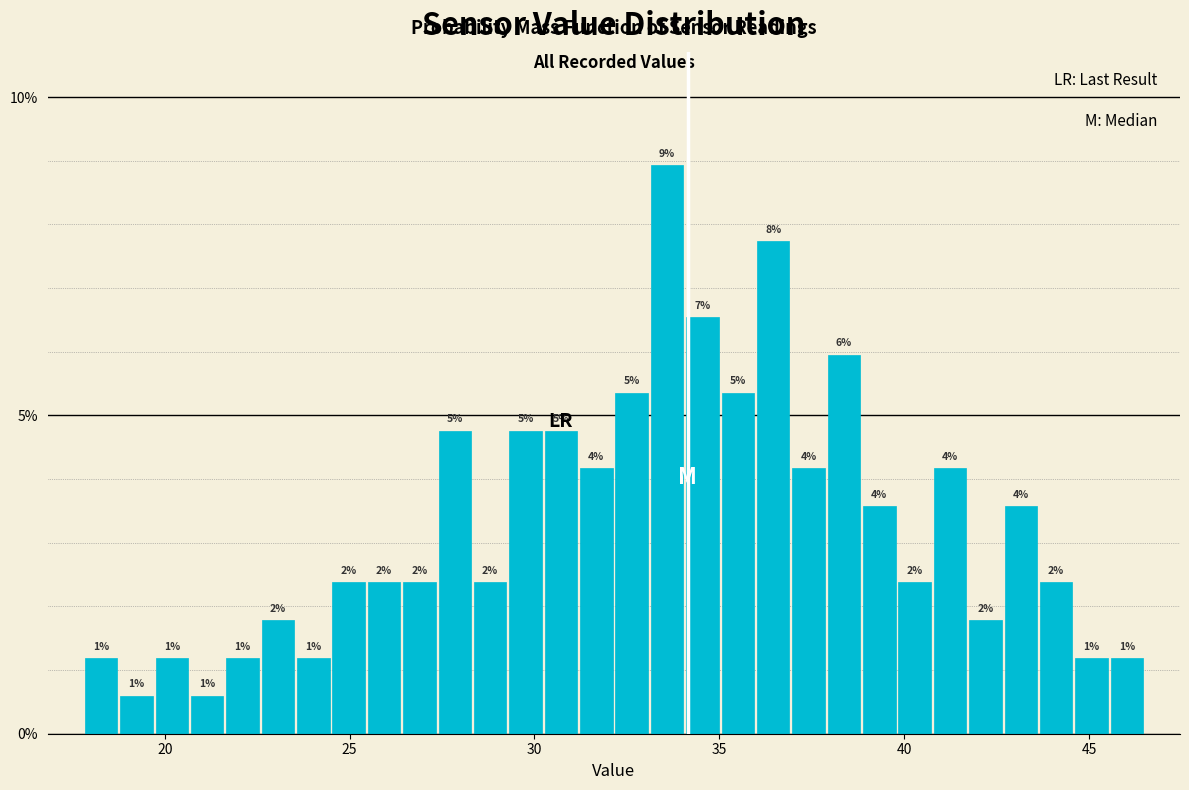

Read against the x-axis, roughly where is the centre of the tallest bar?

33.5